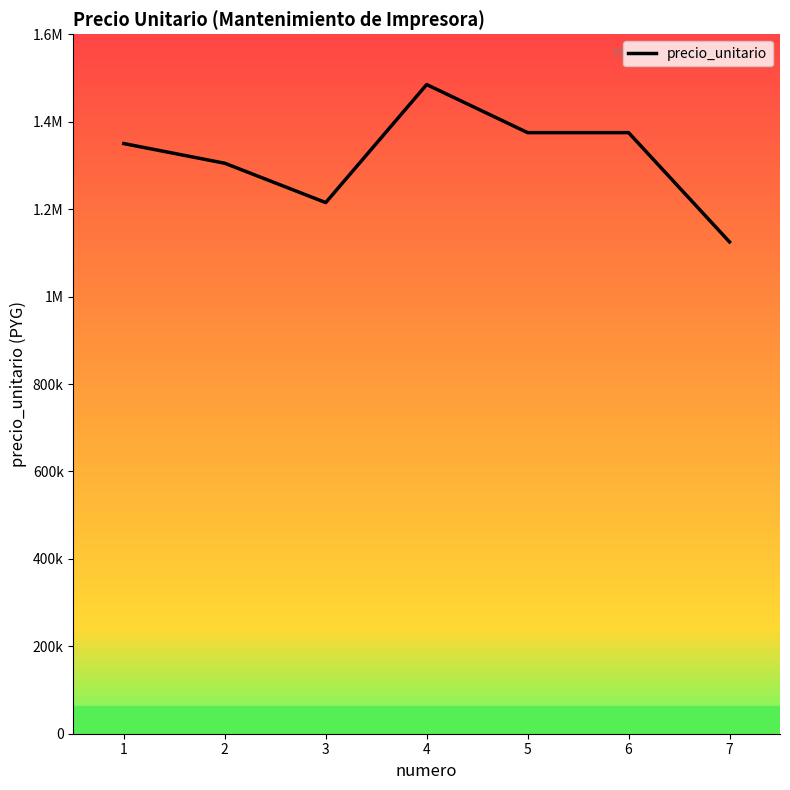

The value at 3 is 578830. True or false?

False